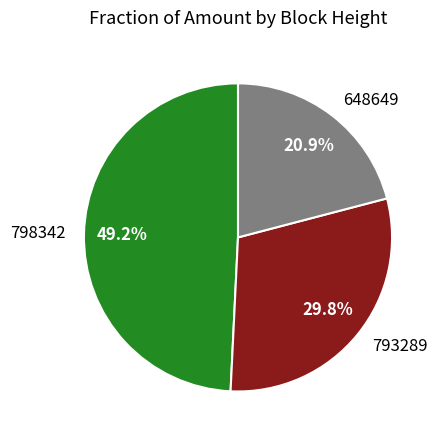

How many segments does this pie chart have?

3